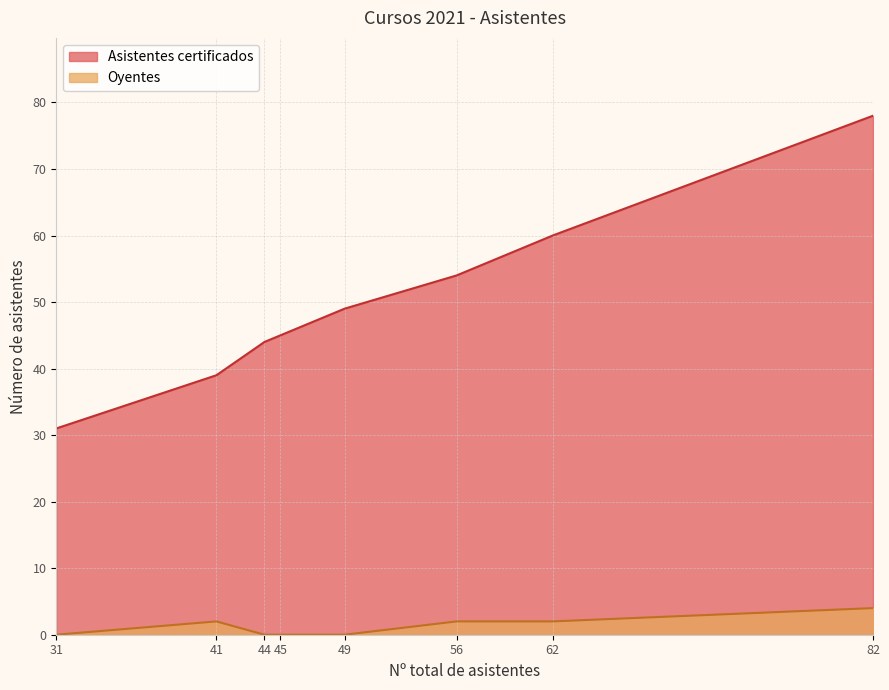

In Asistentes certificados, how many points are higher than both neighbors (excluding endpoints)?

0